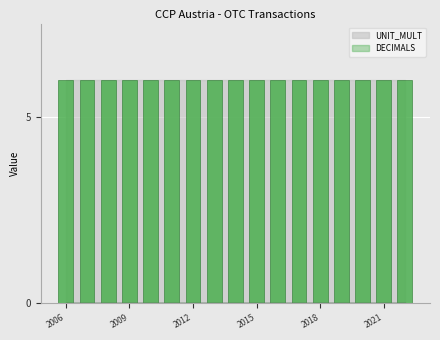

What is the sum of all UNIT_MULT values?

102